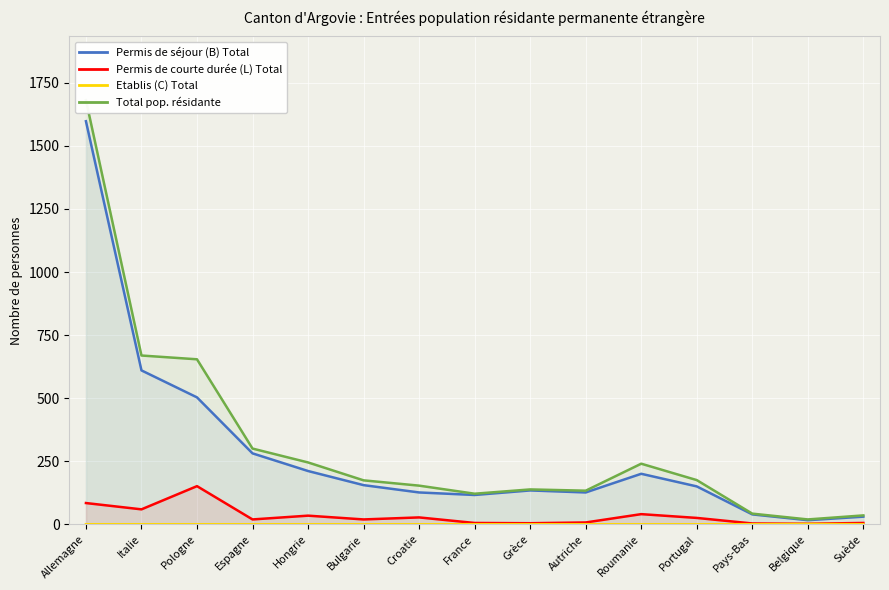

In Permis de courte durée (L) Total, how many points are higher than both neighbors (excluding endpoints)?

4